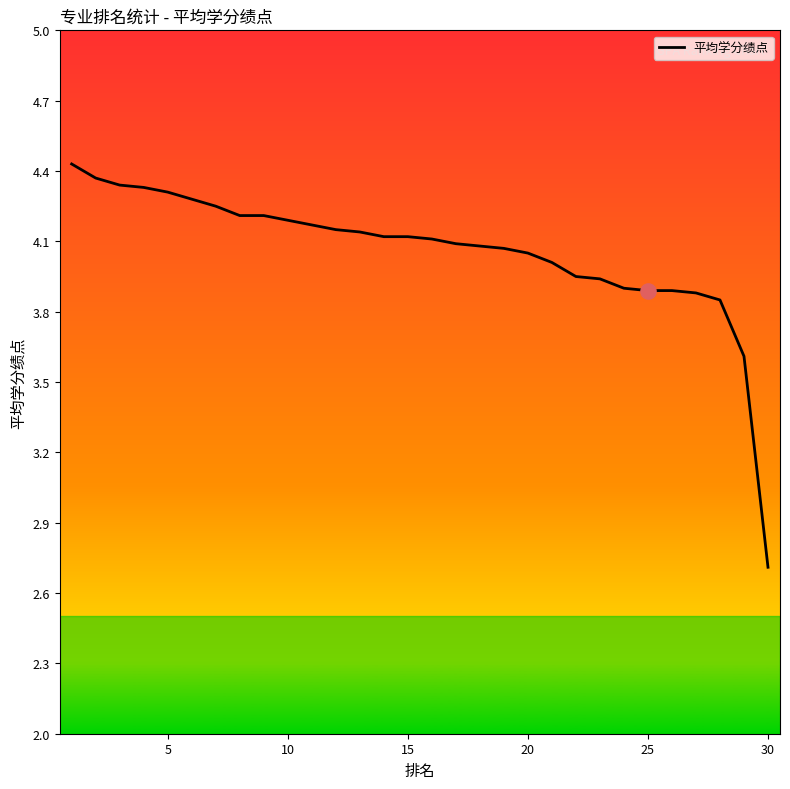

What is the difference between the maximum and minimum values?

1.7